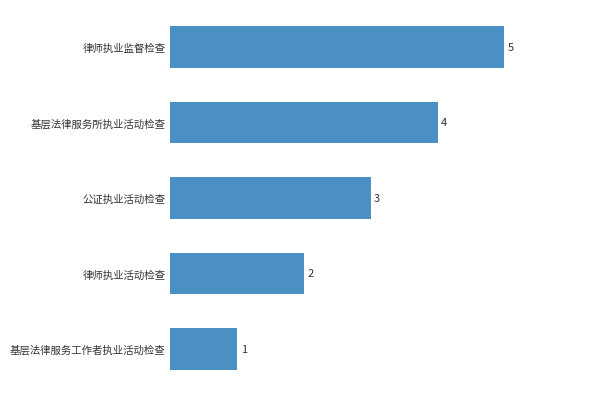

How many values are between 2 and 4?

3